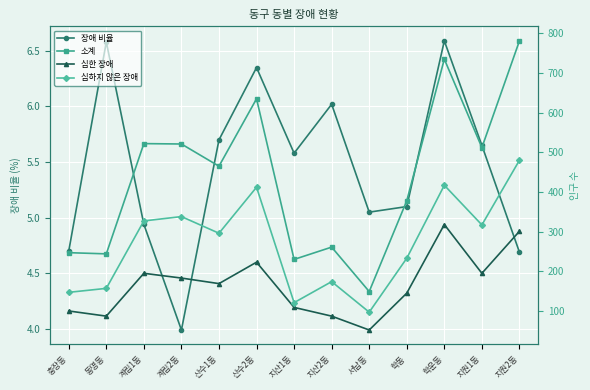

How many distinct data groups are displayed?

4